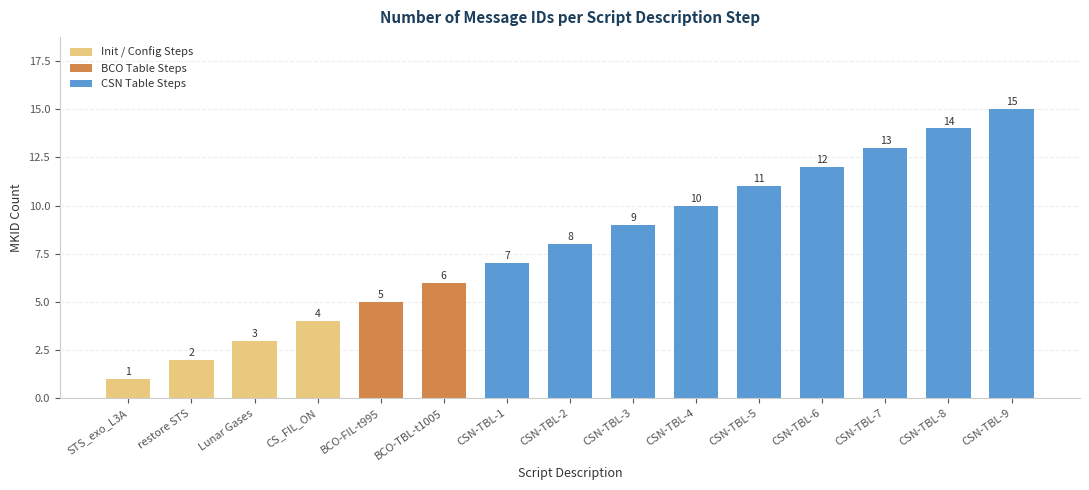

What is the label of the 3rd bar from the left?

Lunar Gases